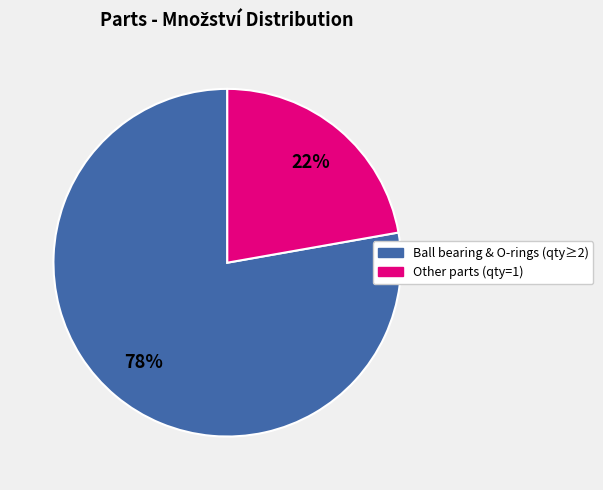

What is the ratio of the value at Other parts (qty=1) to the value at Ball bearing & O-rings (qty≥2)?

0.3